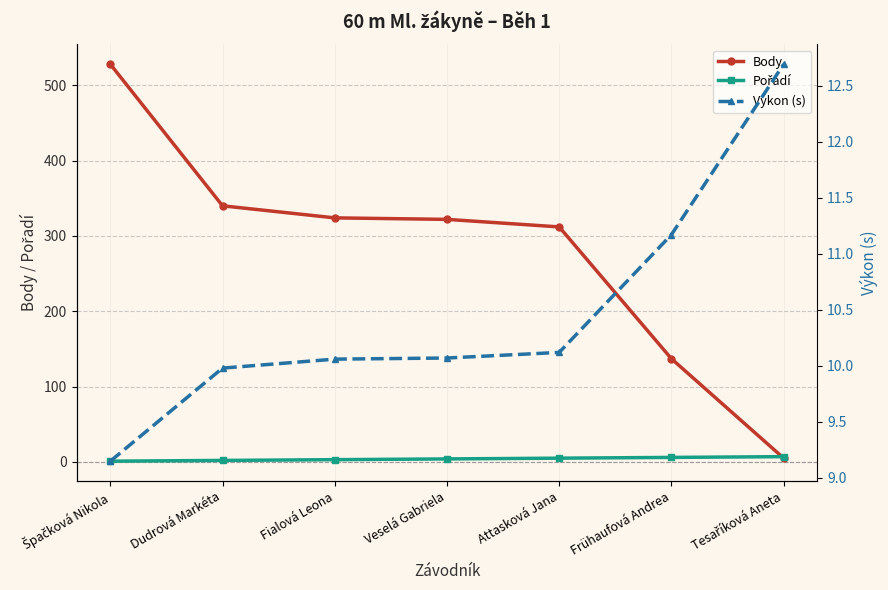

What is the value of the Body point at the 1st from the left?

528